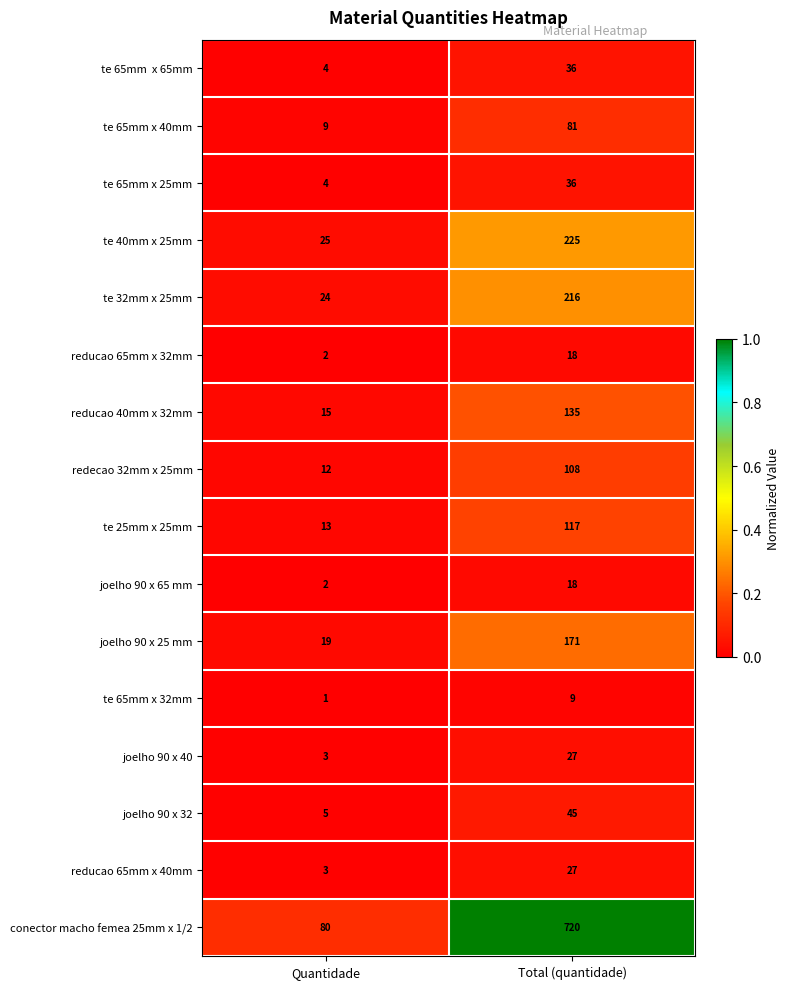

What is the difference between the maximum and minimum values in the te 25mm x 25mm series?

104